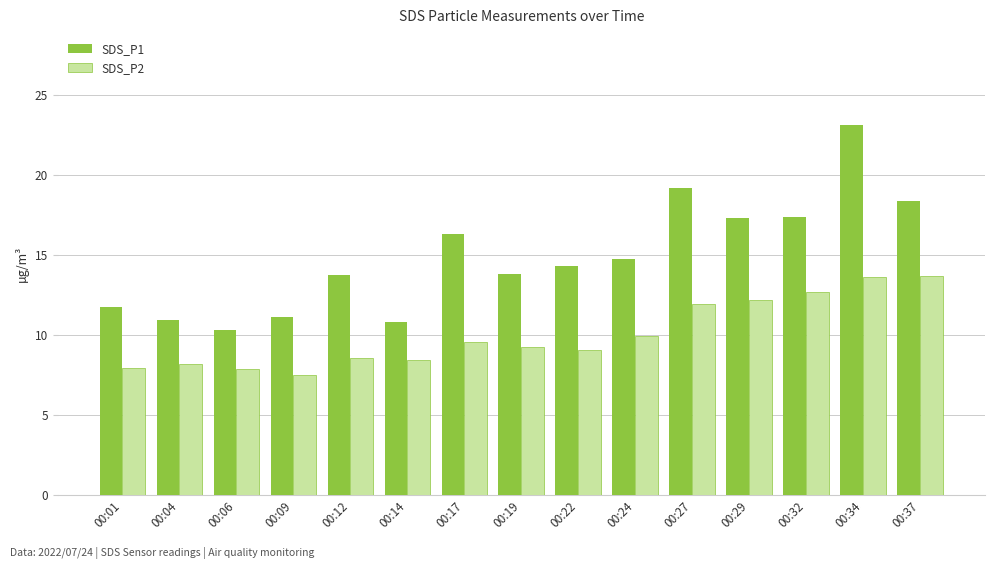

Count the number of data series in this chart.

2